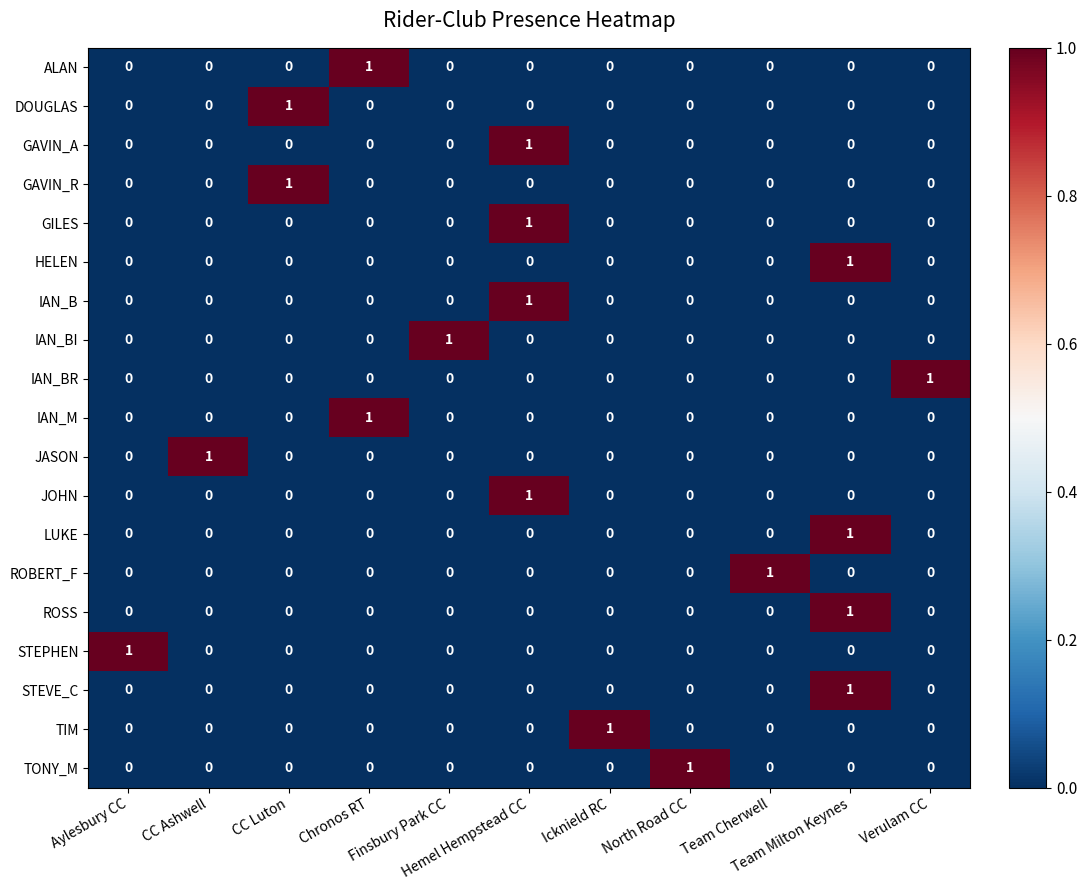

At which category is the sum across all series the highest?

Hemel Hempstead CC